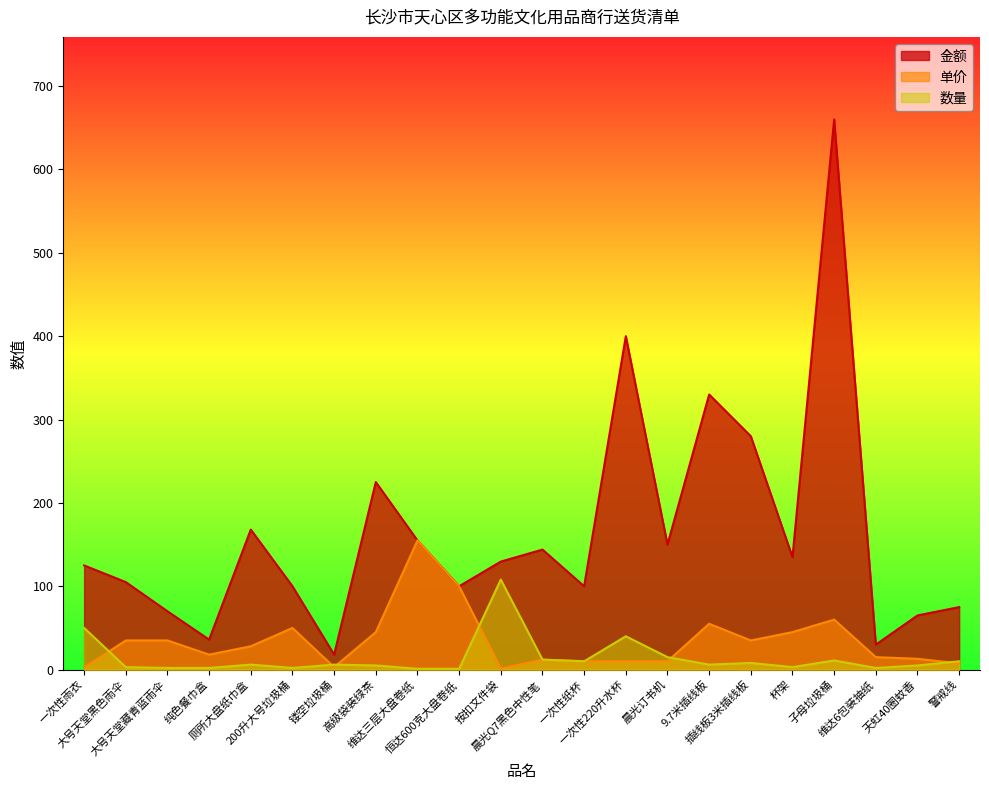

What is the total value across all series at 维达6包装抽纸?

47.0